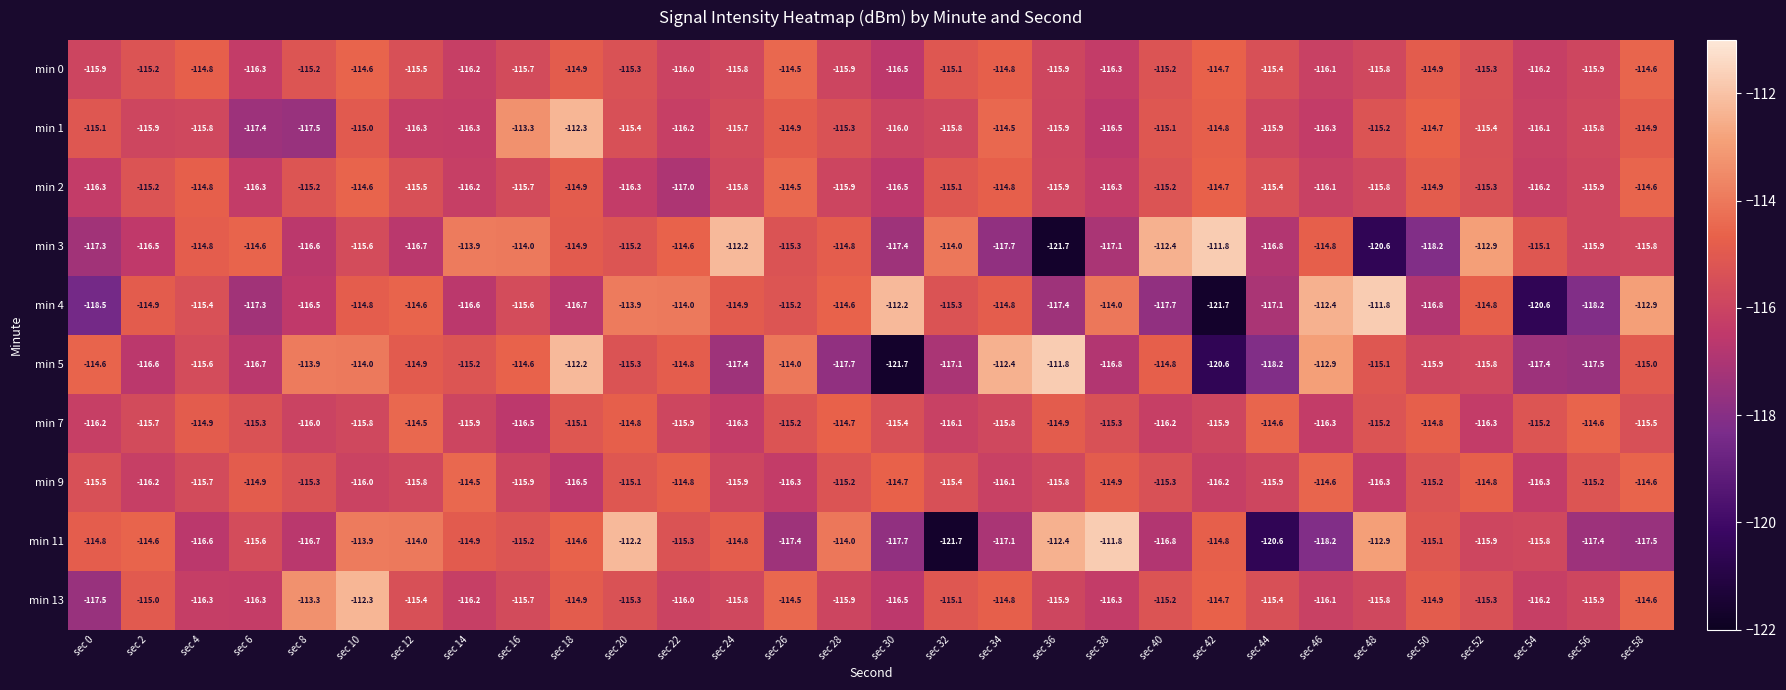

What is the total value across all series at sec 20?

-1148.8